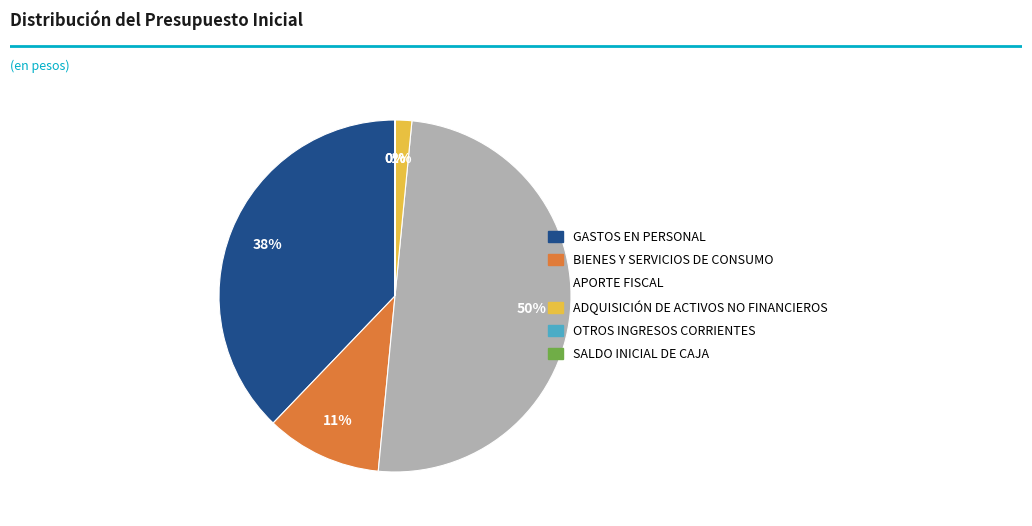

Is it true that APORTE FISCAL is 50% of the pie?

True